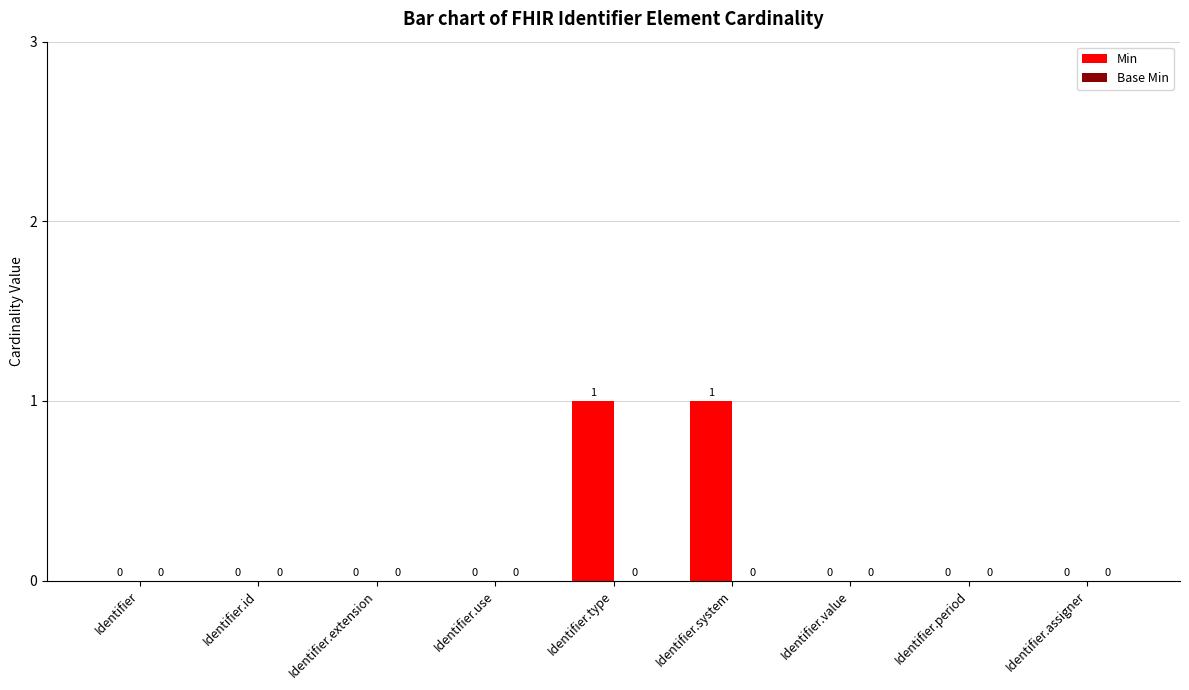

Between Identifier.assigner and Identifier.type, which is larger?

Identifier.type